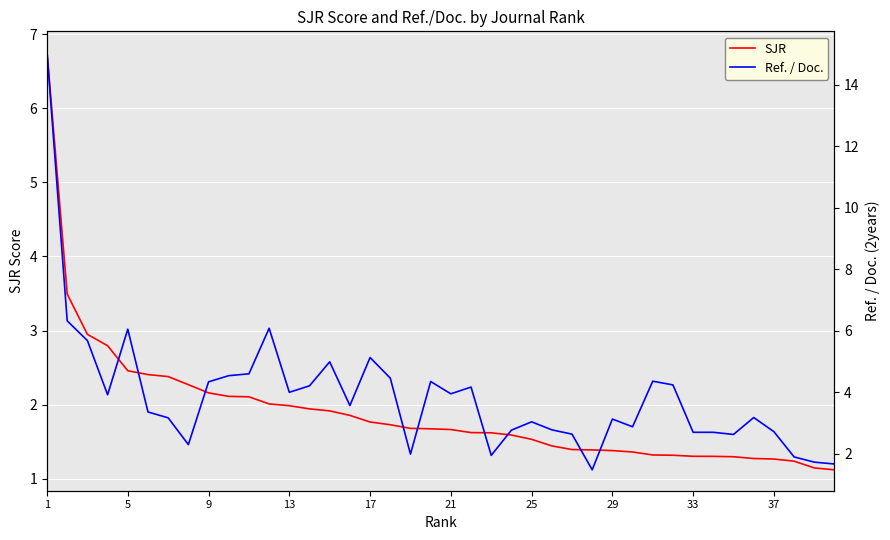

How many data points in Ref. / Doc. are less than 3?

15